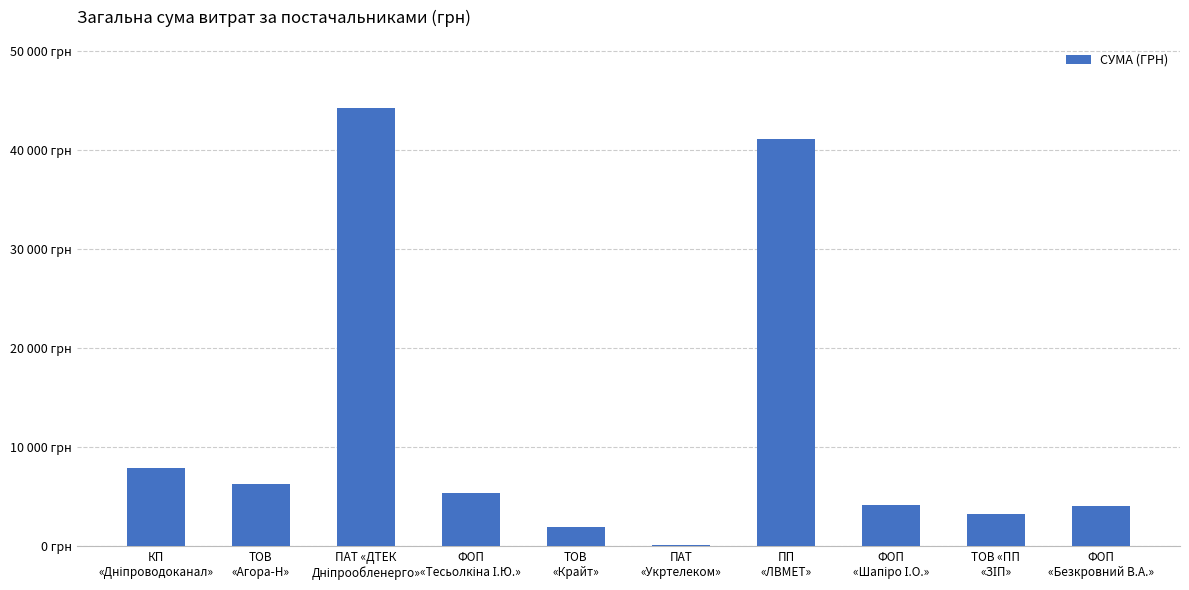

What is the label of the 3rd bar from the right?

ФОП
«Шапіро І.О.»